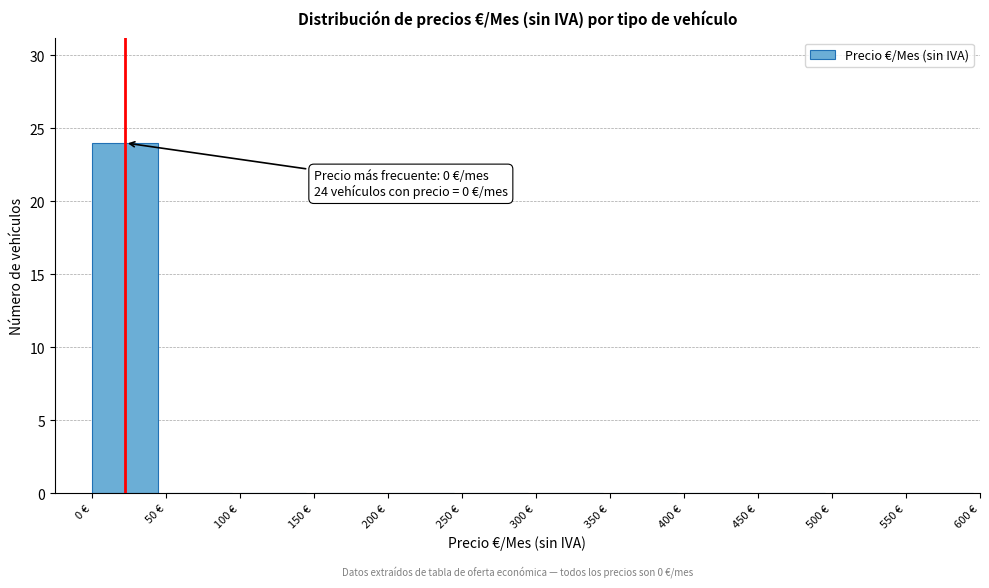

Over which range of the x-axis is the bar tallest?

0 to 50